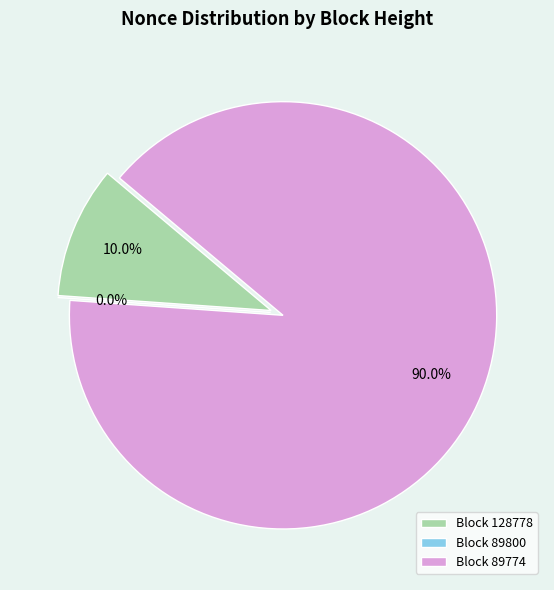

How many segments does this pie chart have?

3